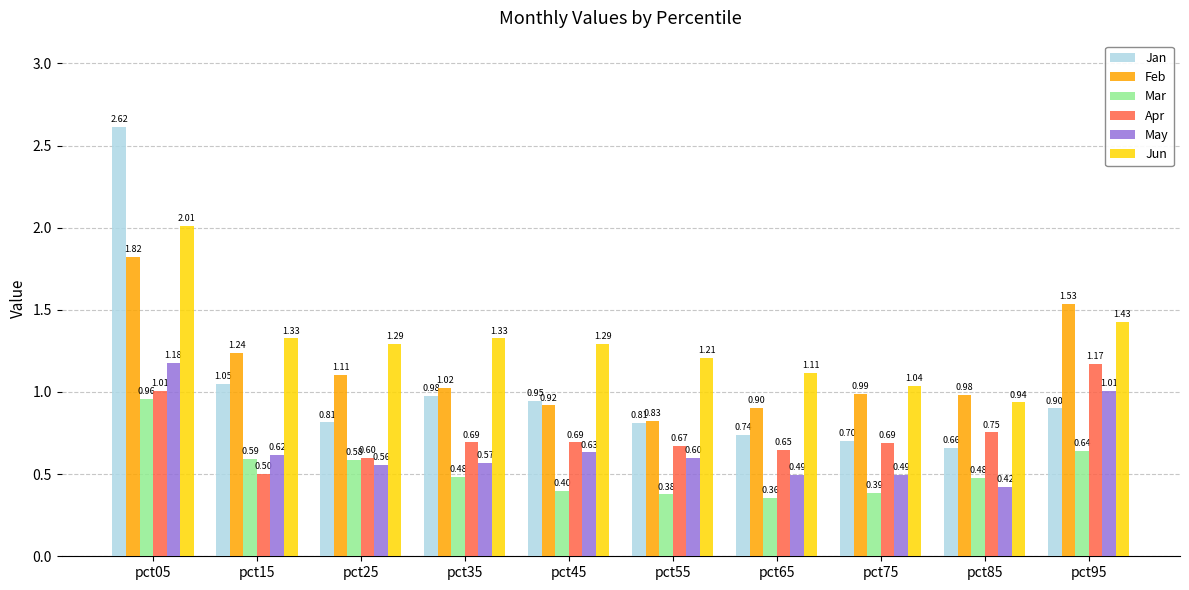

At pct95, list the series in order from largest to smallest.

Feb, Jun, Apr, May, Jan, Mar